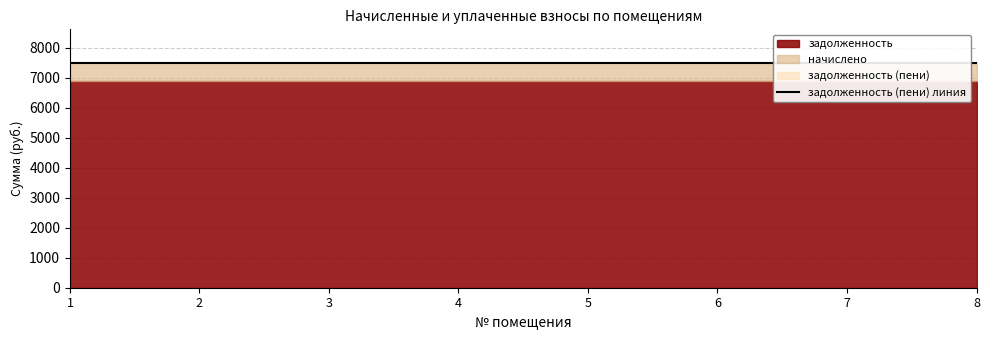

The задолженность (пени) series shows 12951.2 at 7. True or false?

False